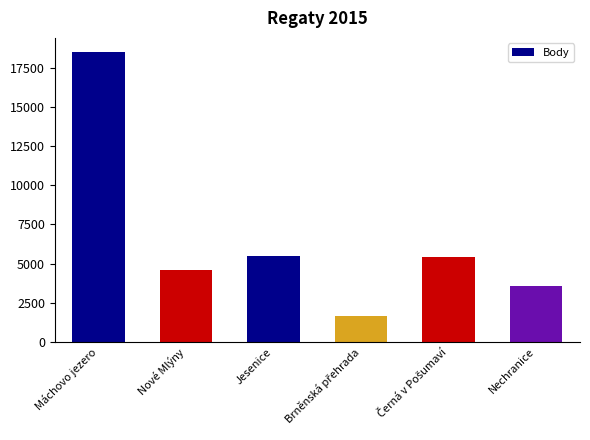

What is the minimum value shown in the chart?

1644